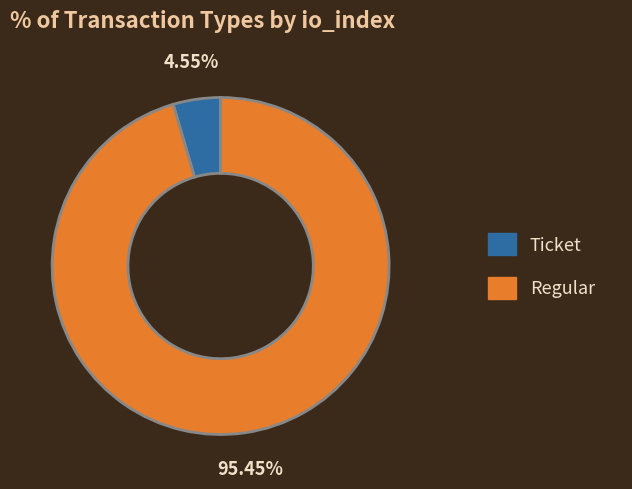

What portion of the pie excludes Ticket?

95.5%